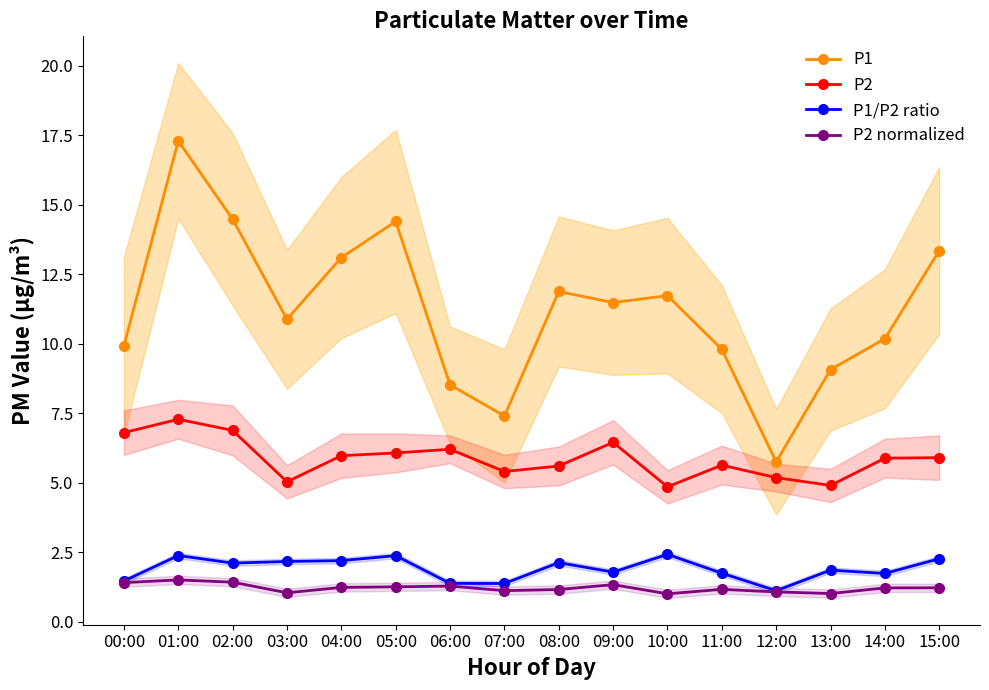

True or false: P1/P2 ratio and P2 normalized cross at least once.

False